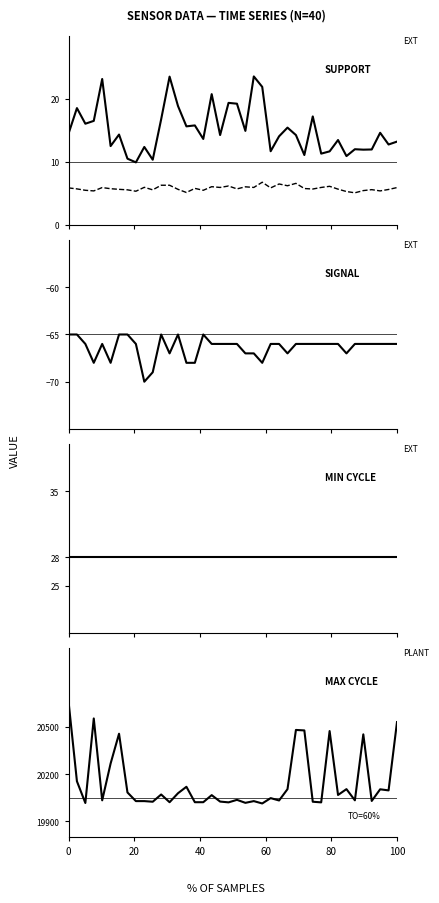

What is the sum of all Signal values?

-2655.0